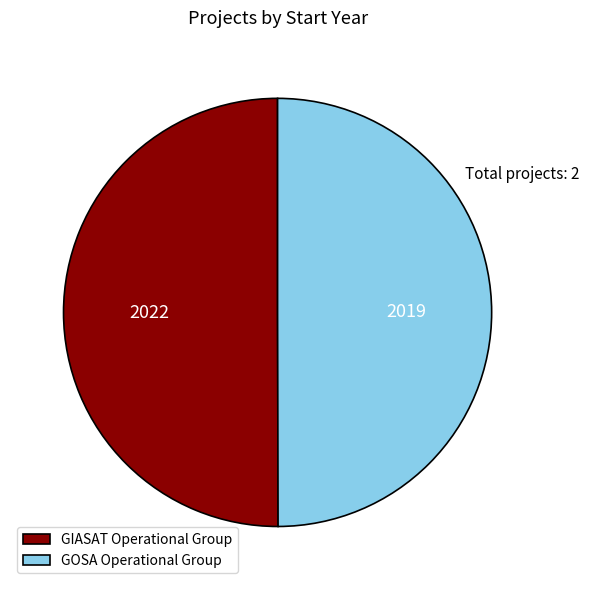

Do GIASAT Operational Group and GOSA Operational Group together represent more than half of the pie?

Yes